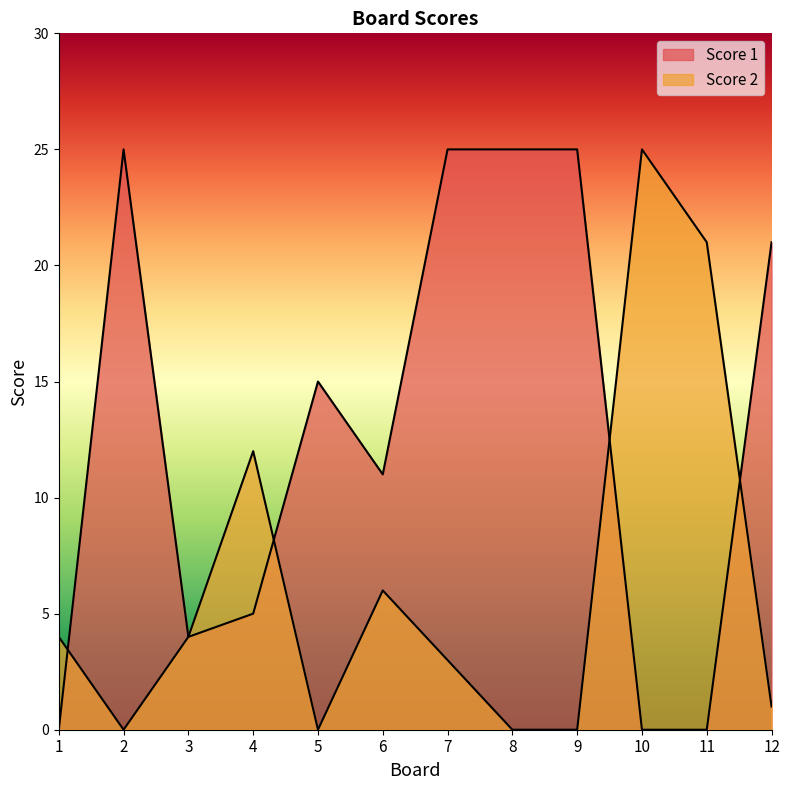

Which series has the largest range (max minus min)?

Score 1